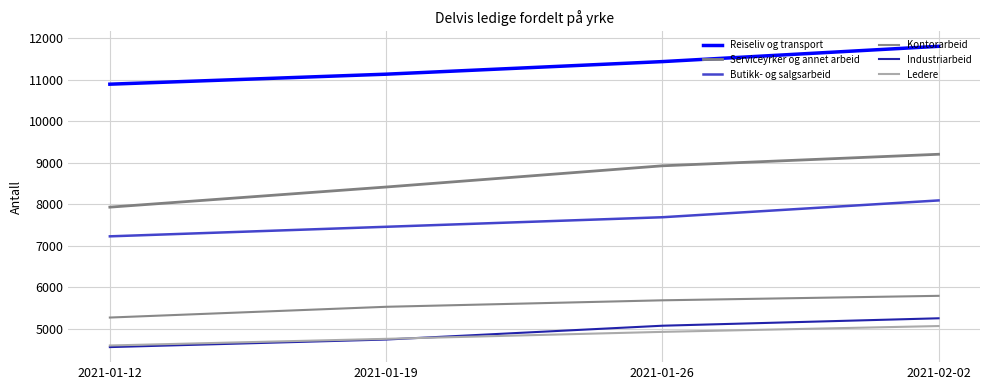

Which series has the widest spread of values?

Serviceyrker og annet arbeid